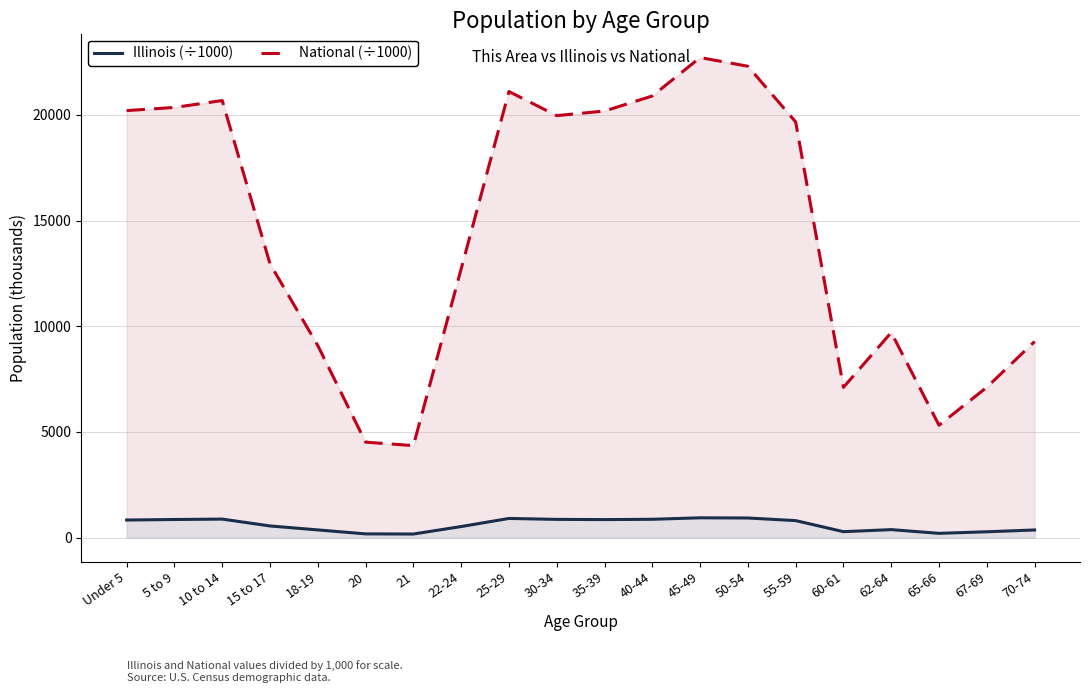

In National (÷1000), how many points are lower than both neighbors (excluding endpoints)?

4